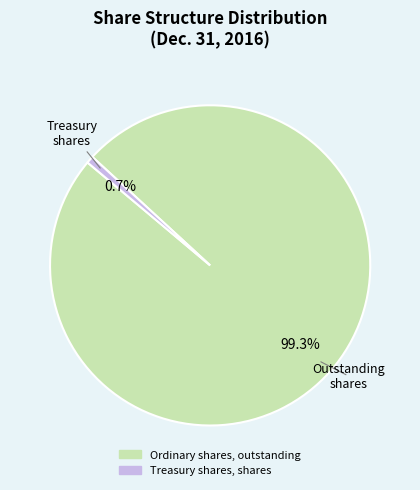

To the nearest percent, what is the difference between the largest and smallest slice percentages?

99%